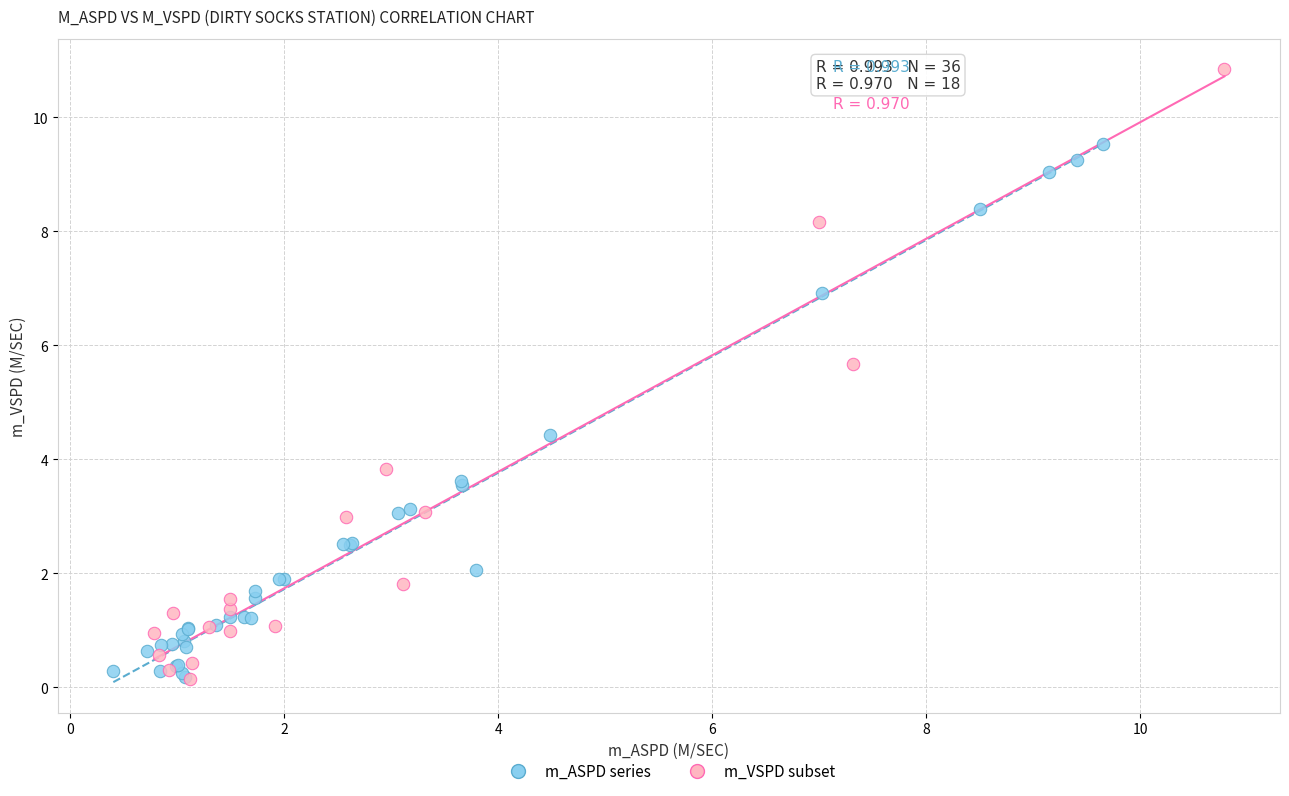

Which series has the largest Y range (max minus min)?

m_VSPD subset